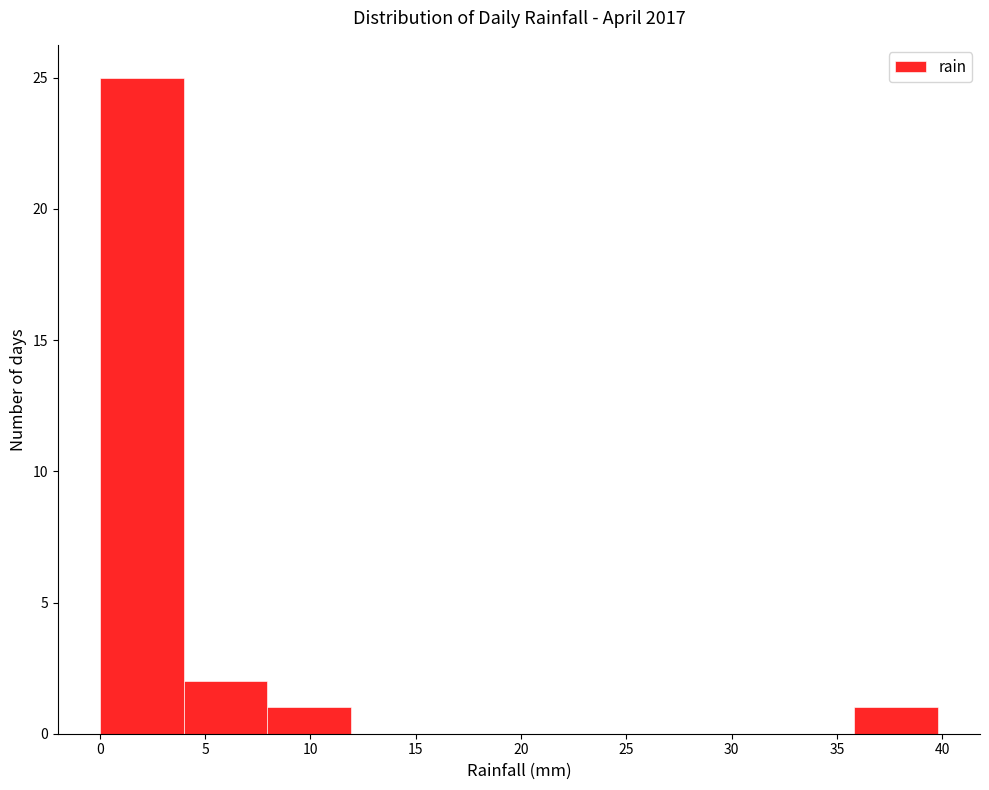

Reading left to right, transcribe this chart: for each bar, give the range it covers on the x-axis and its height. Neither the bar edges nor the heights are printed on the chart, so give them approximately, as read against the axes.

0 to 4: 25
4 to 8: 2
8 to 12: 1
12 to 16: 0
16 to 20: 0
20 to 24: 0
24 to 28: 0
28 to 32: 0
32 to 36: 0
36 to 40: 1